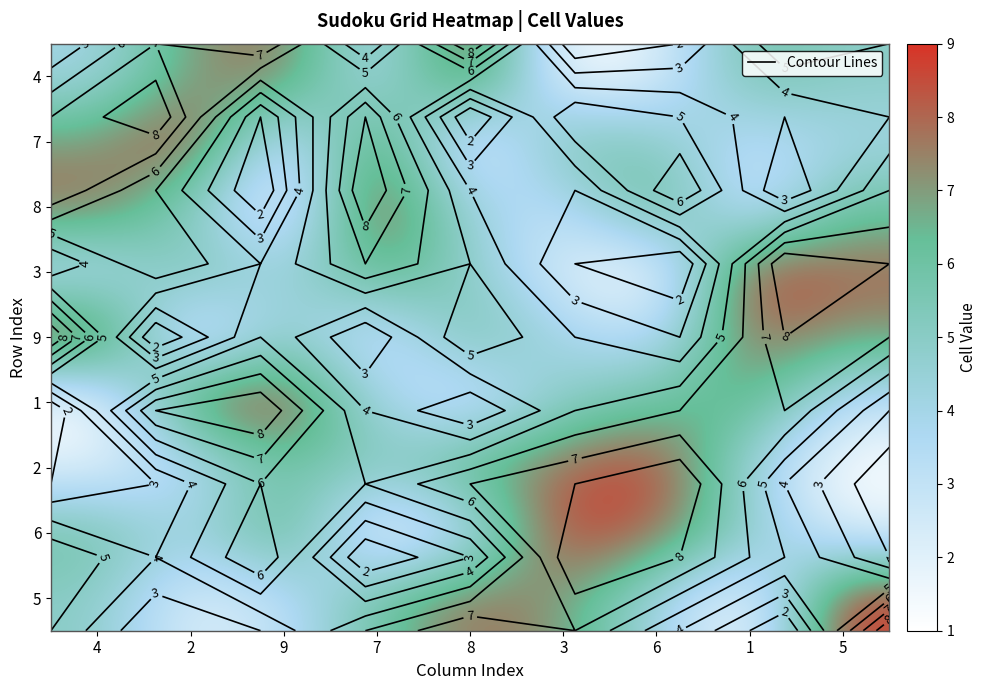

At which category is the sum across all series the highest?

4